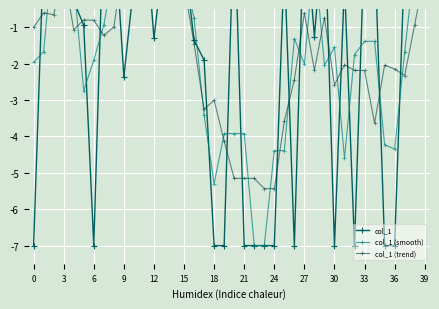

What is the difference between the maximum and second lowest values in the col_1 (smooth) series?

8.4